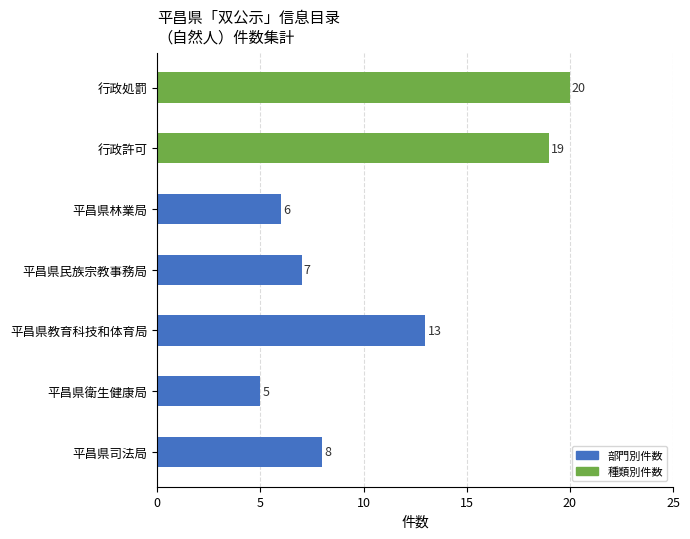

What is the greatest value displayed?

20